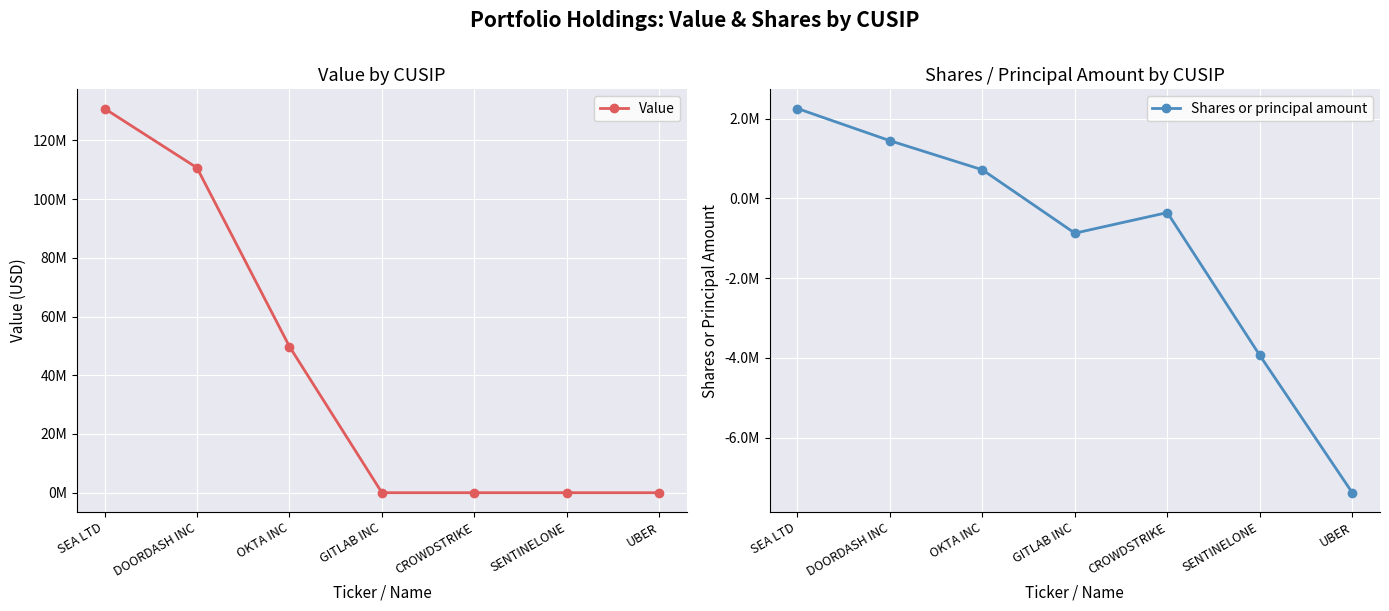

Reading right to left, transcribe all the data shown in this chart.

Value: 0	0	0	0	49796074	110680614	130869521
Shares or principal amount: -7381000	-3936000	-355000	-871519	718040	1448320	2254816